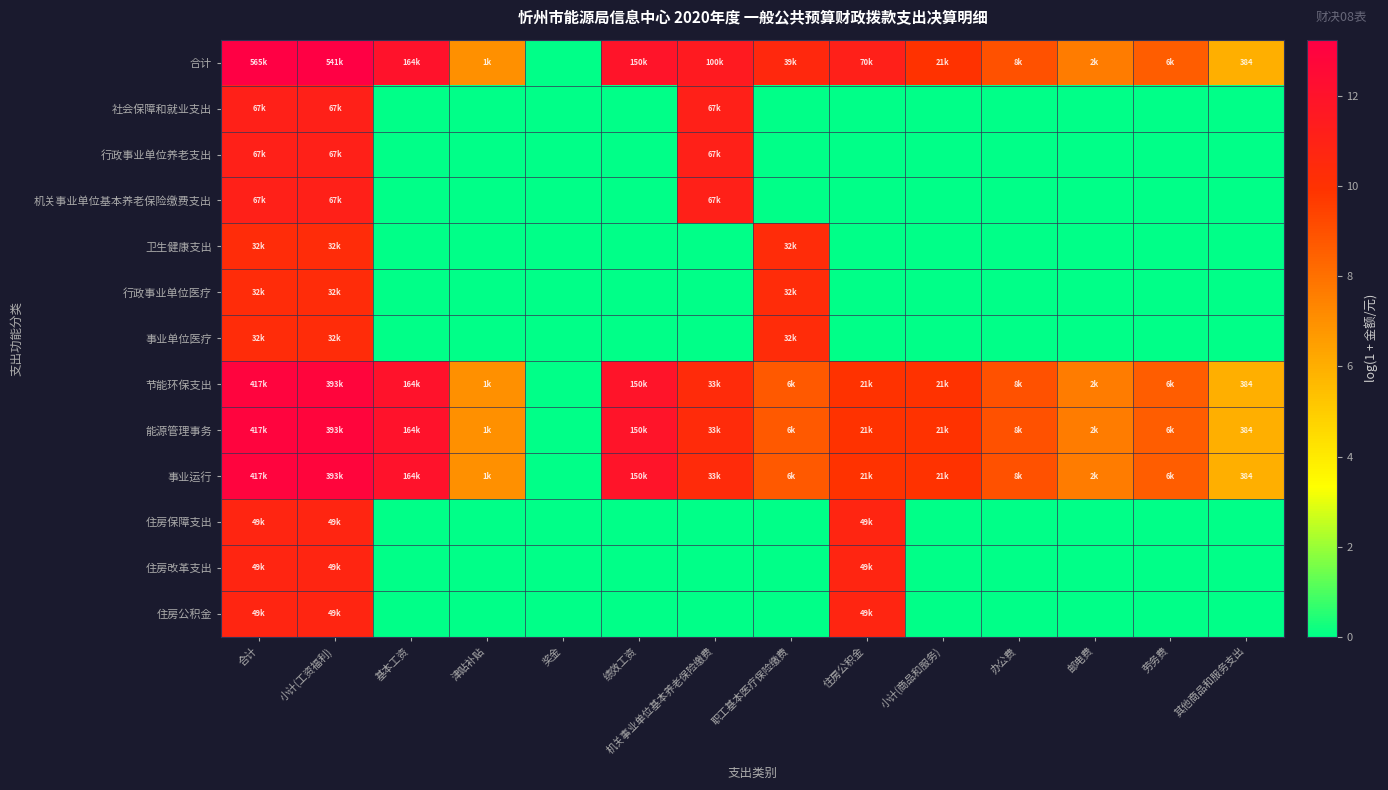

Is the value of 卫生健康支出 at 邮电费 greater than the value of 住房公积金 at 小计(商品和服务)?

No